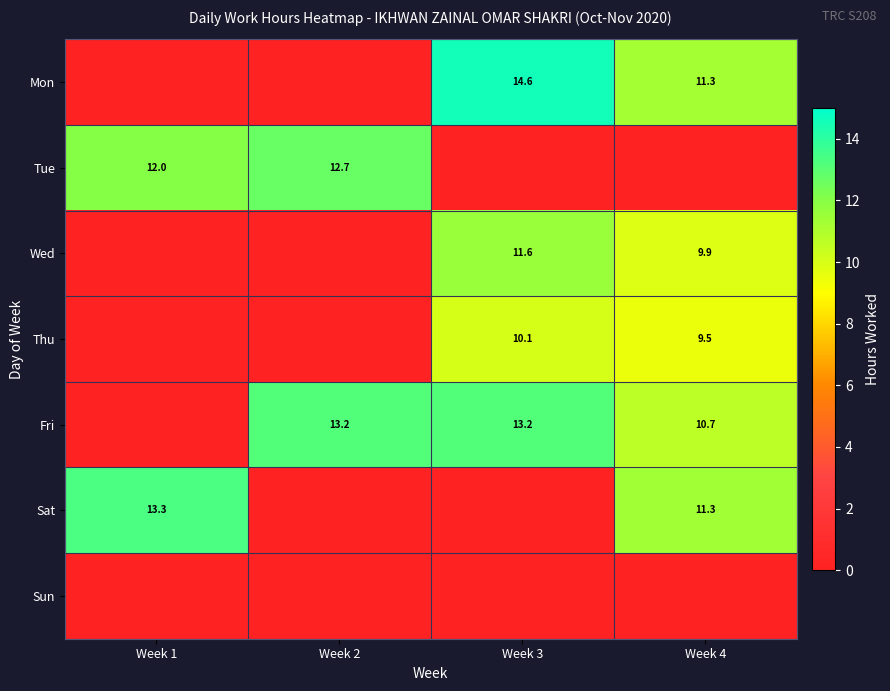

True or false: Sat has a value of 19.1 at Week 1.

False